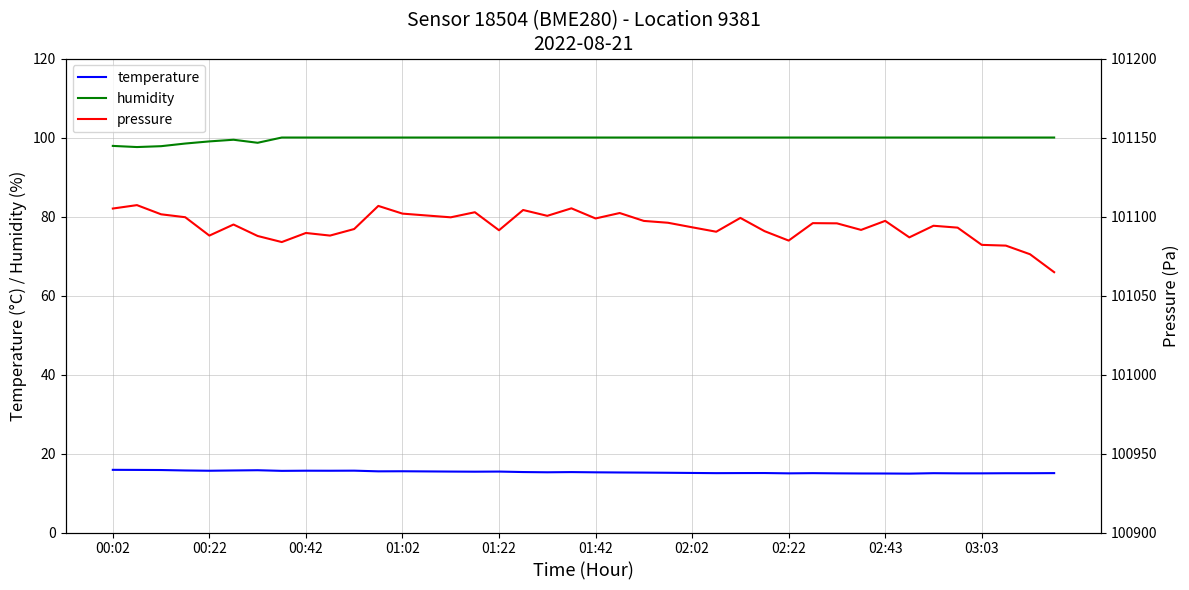

True or false: temperature and humidity intersect in this chart.

False